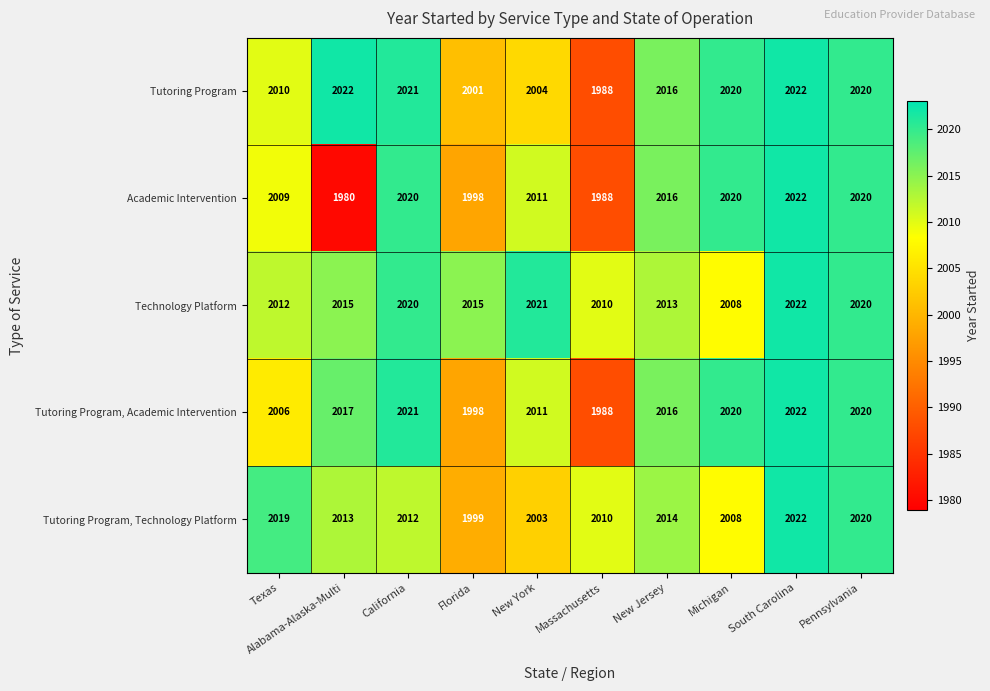

Which series has the largest total across all categories?

Technology Platform